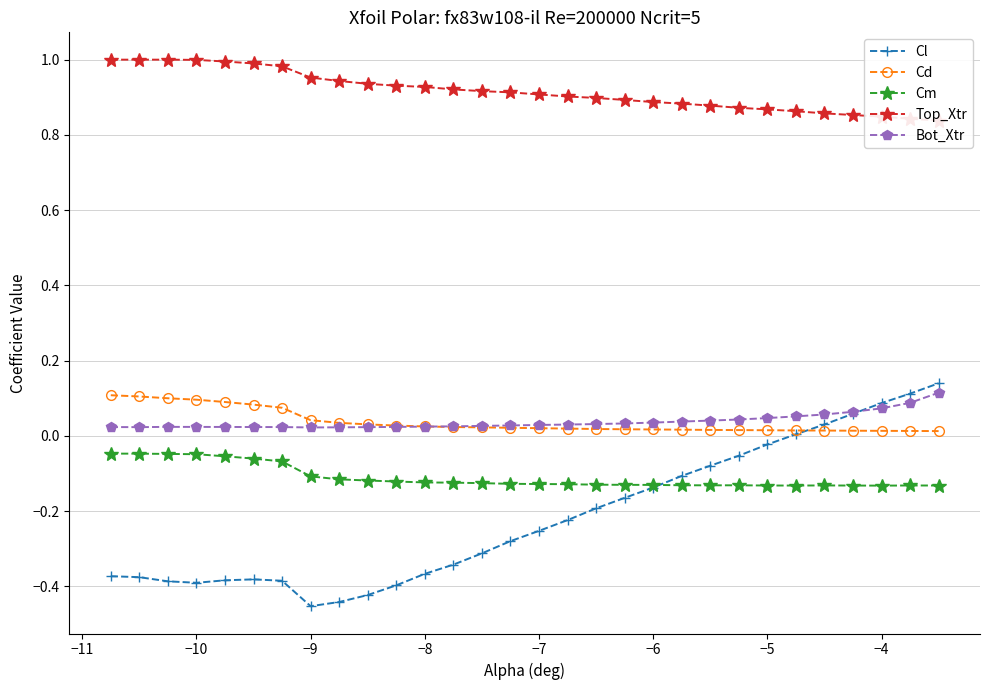

True or false: Cl has more than 0 points higher than both neighbors.

True